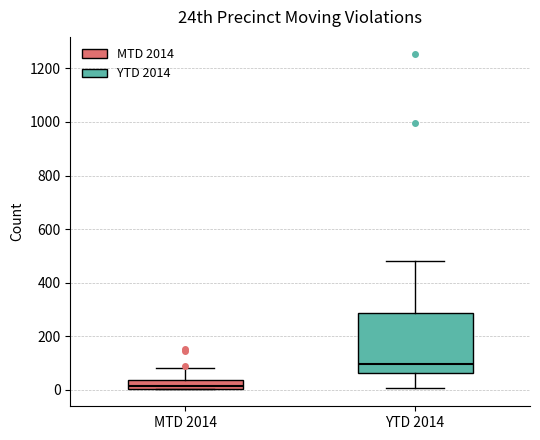

Which box is the tallest, from its lower edge to its upper edge?

YTD 2014